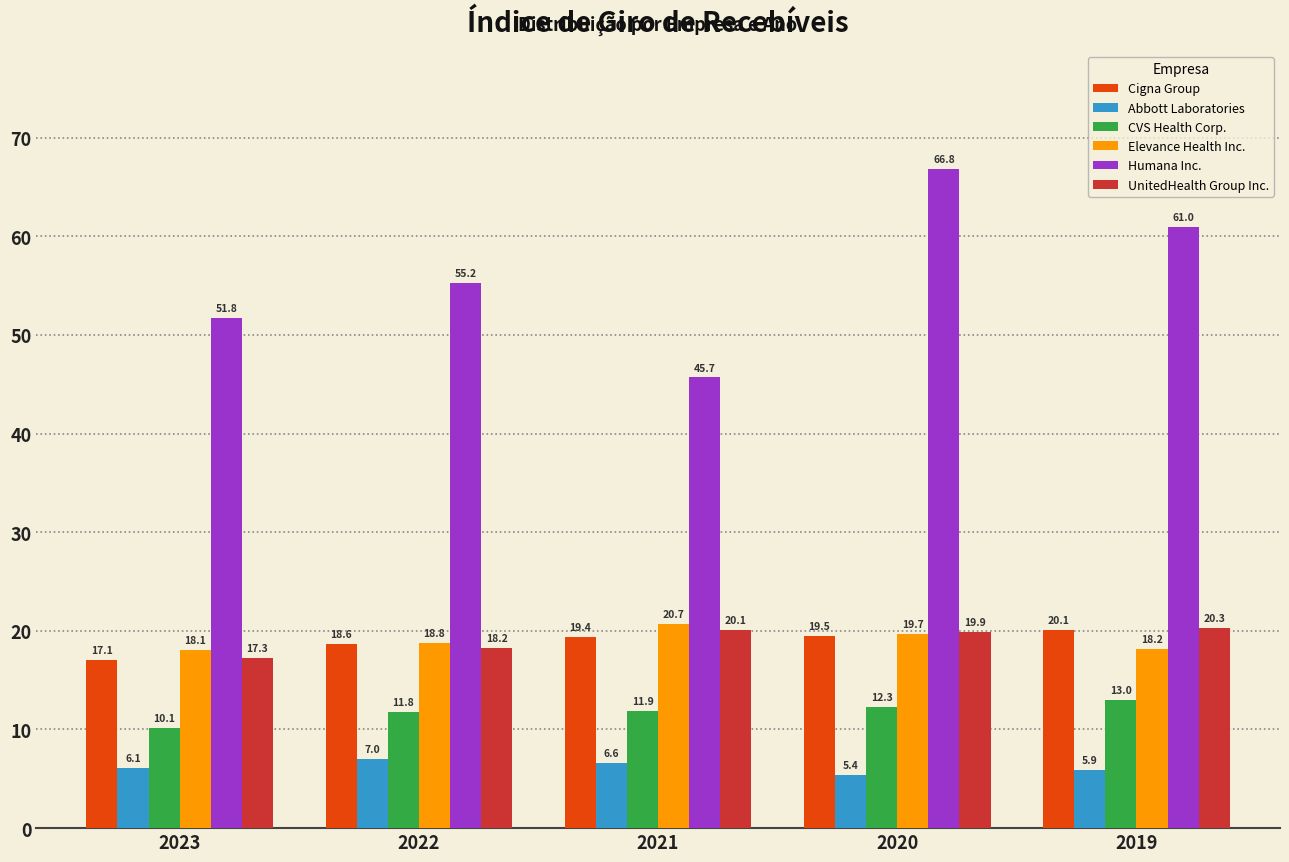

True or false: UnitedHealth Group Inc. has a value of 35.6 at 2019.

False